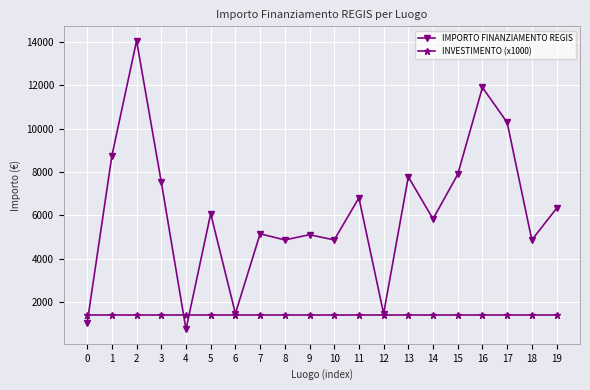

True or false: INVESTIMENTO (x1000) and IMPORTO FINANZIAMENTO REGIS intersect in this chart.

True